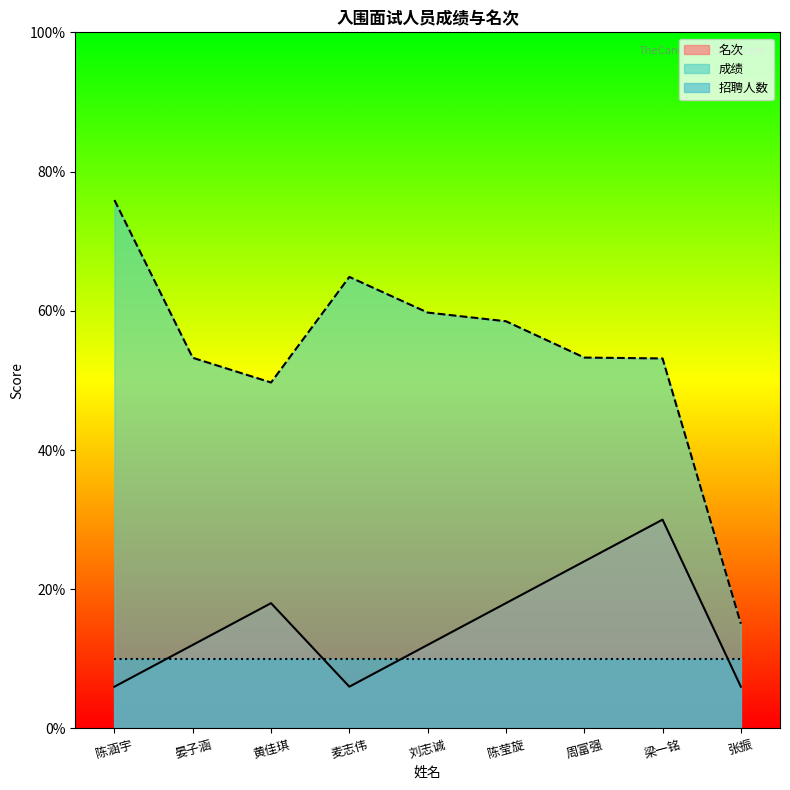

Is the value of 名次 at 刘志诚 greater than the value of 成绩 at 陈涵宇?

No